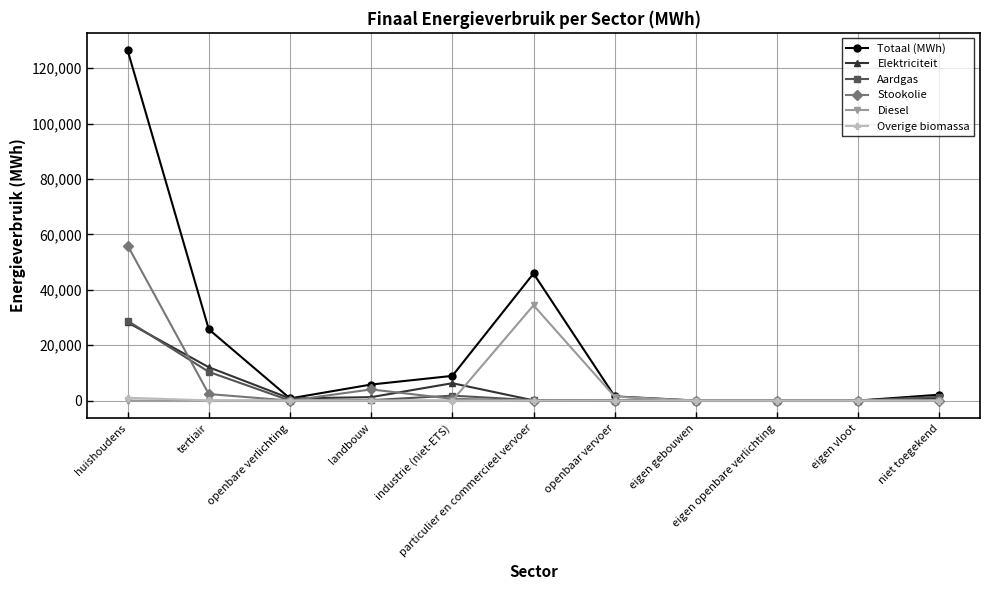

Which series has the largest range (max minus min)?

Totaal (MWh)